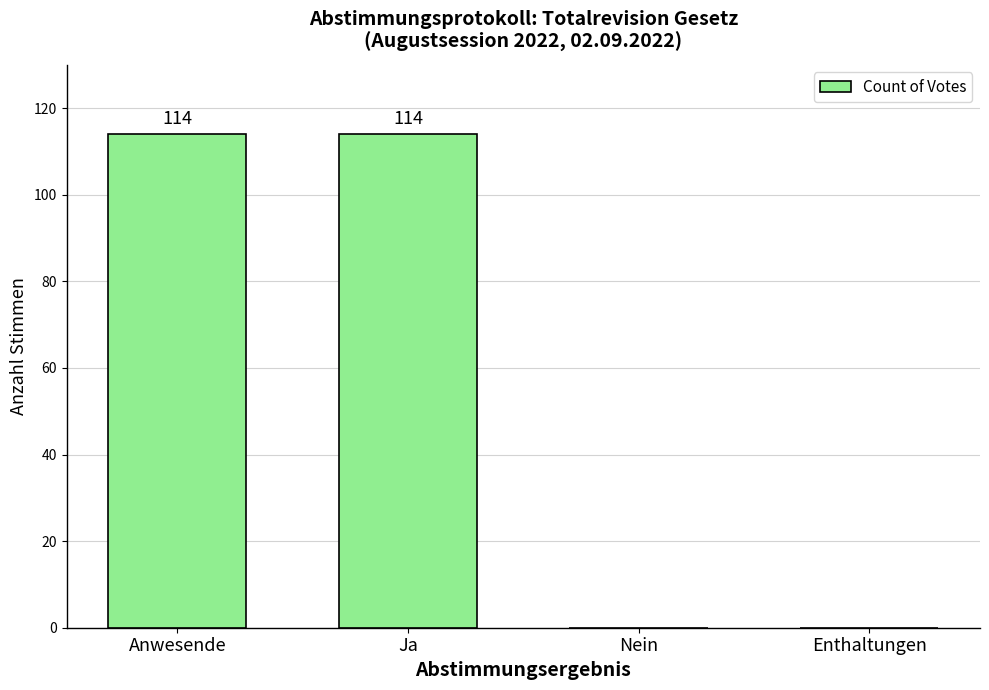

What is the sum of the values at Ja and Anwesende?

228